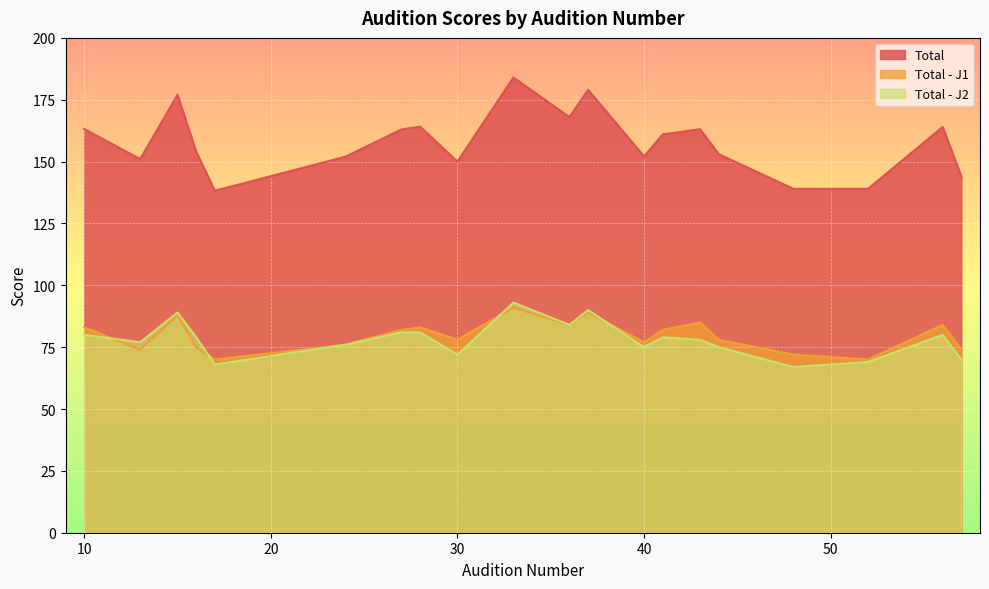

What is the value of the Total - J1 point at the 16th from the left?

78.0